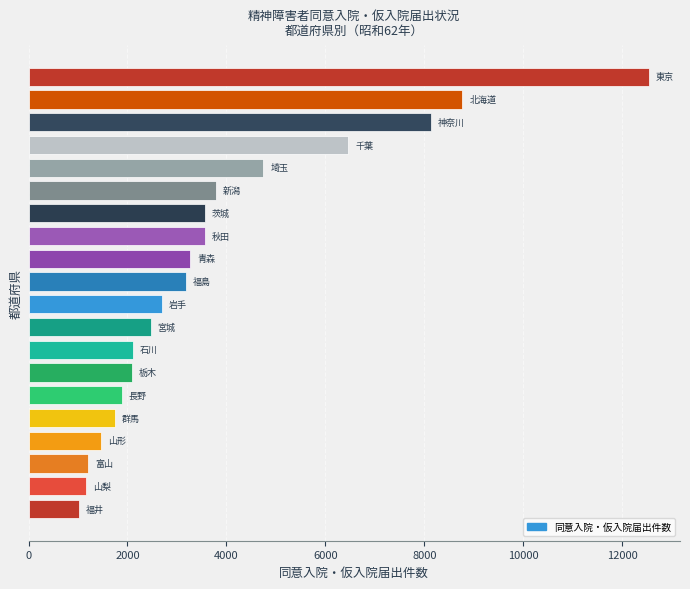

How many series are shown in this chart?

1